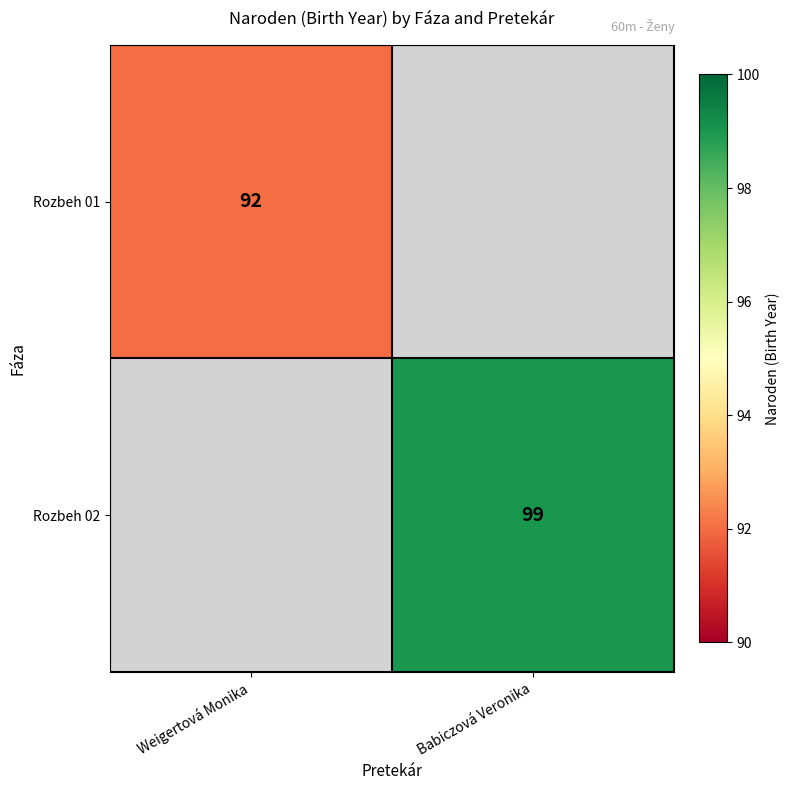

Is the value of Rozbeh 01 at Weigertová Monika greater than the value of Rozbeh 02 at Babiczová Veronika?

No